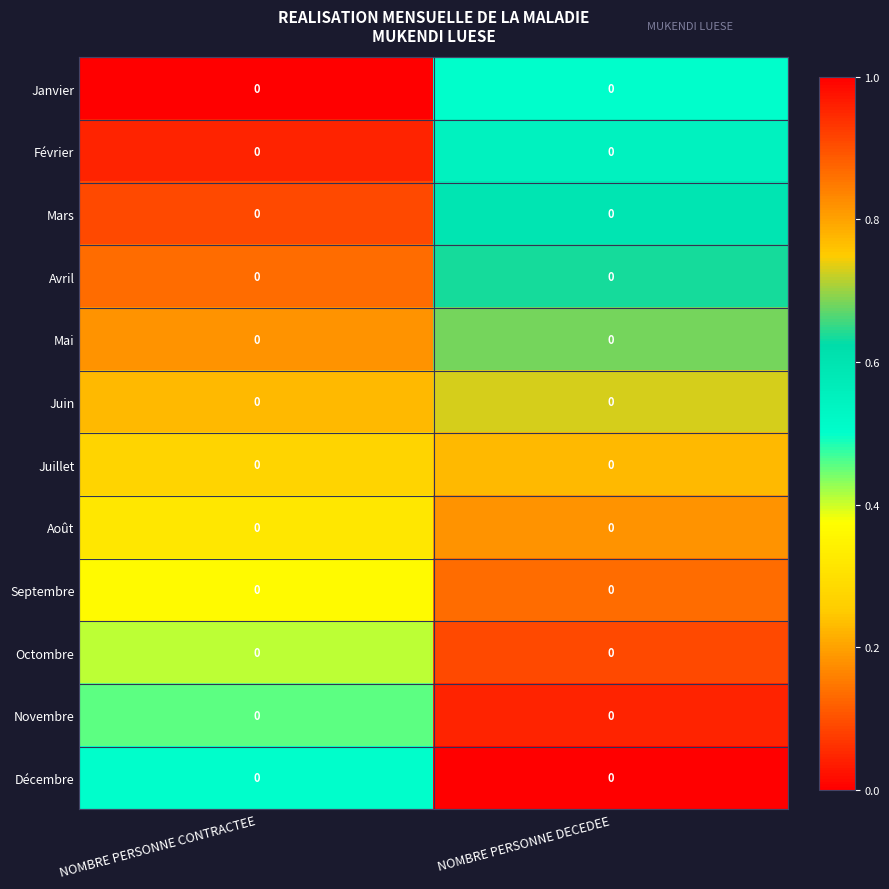

How many series are shown in this chart?

12